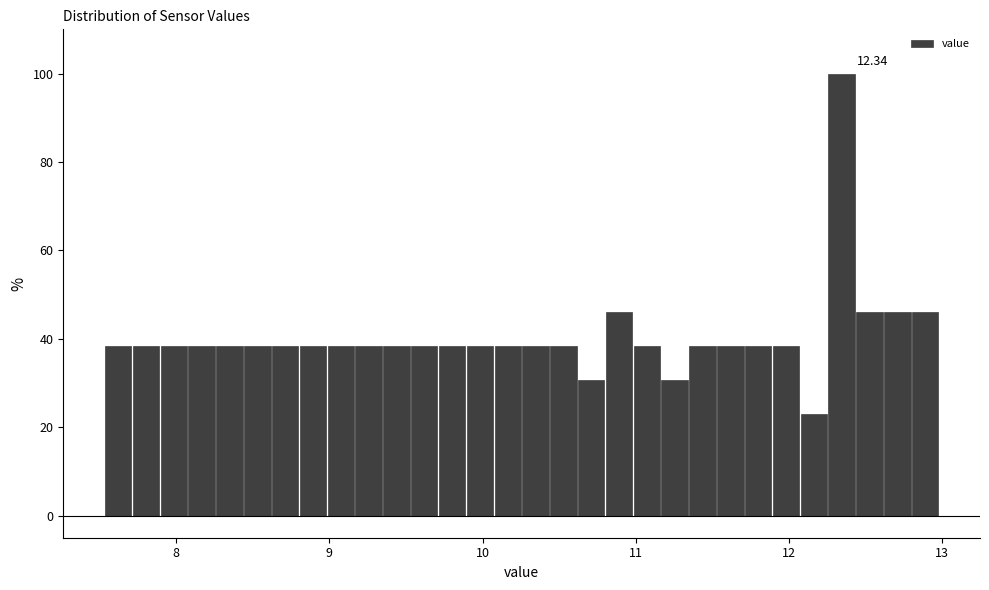

Around what value on the x-axis is the tallest bar? Give the approximate position of its centre, as read against the axis.

12.3